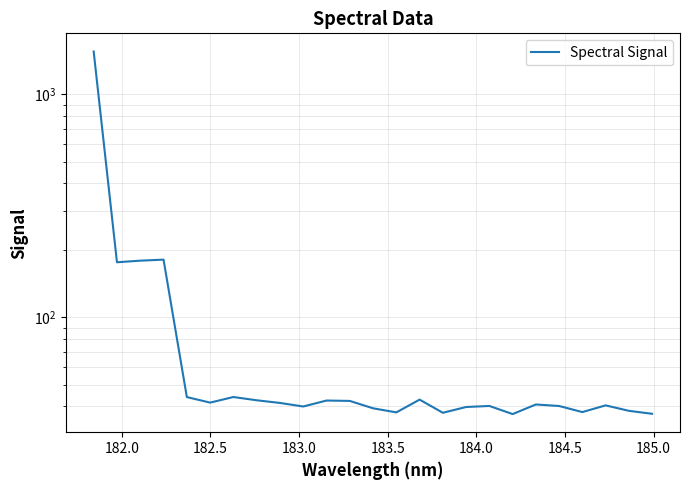

Reading right to left, what are all the values shown in this chart?

37.0	38.1	40.3	37.6	40.1	40.7	36.9	40.1	39.7	37.4	42.8	37.5	39.1	42.2	42.4	39.9	41.4	42.5	44.0	41.5	43.9	181.6	179.7	176.7	1557.5